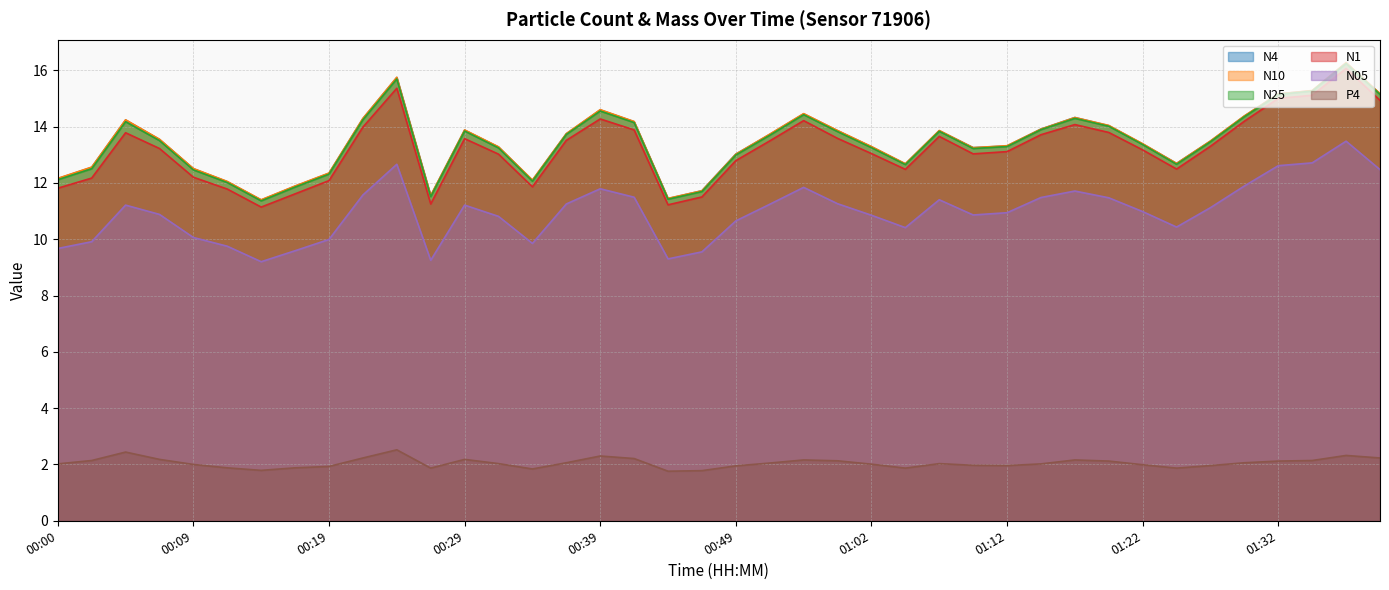

Rank the series at 00:44 from lowest to highest value.

P4, N05, N1, N25, N4, N10